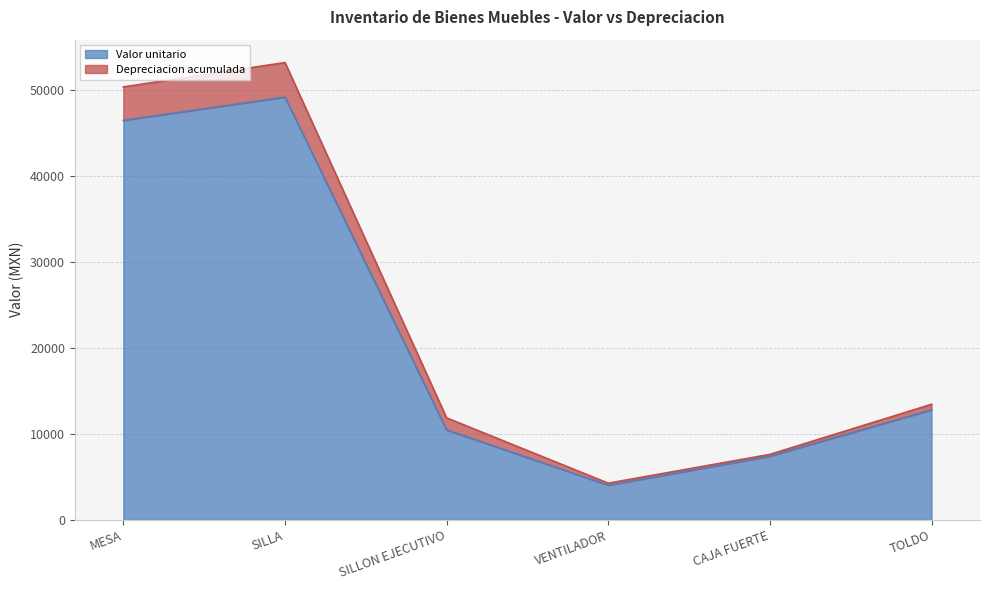

What position from the left is SILLA?

2